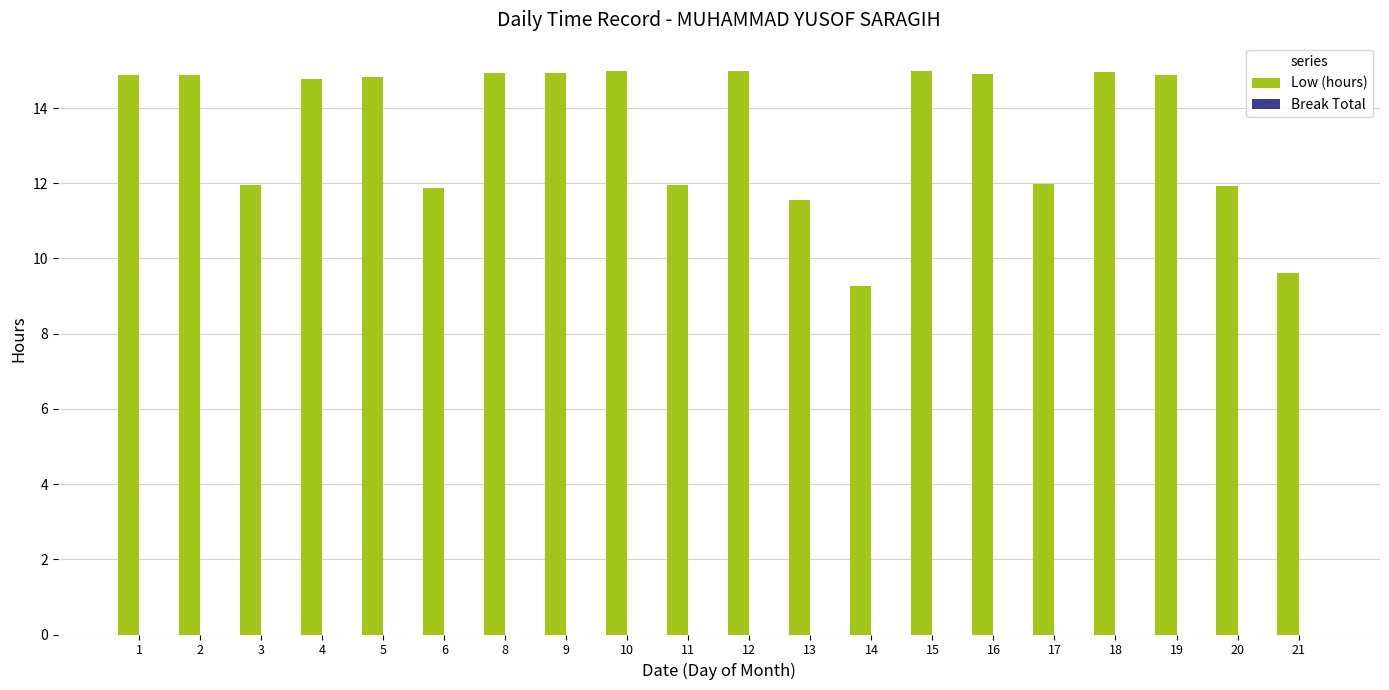

Between 13 and 10, which is larger?

10